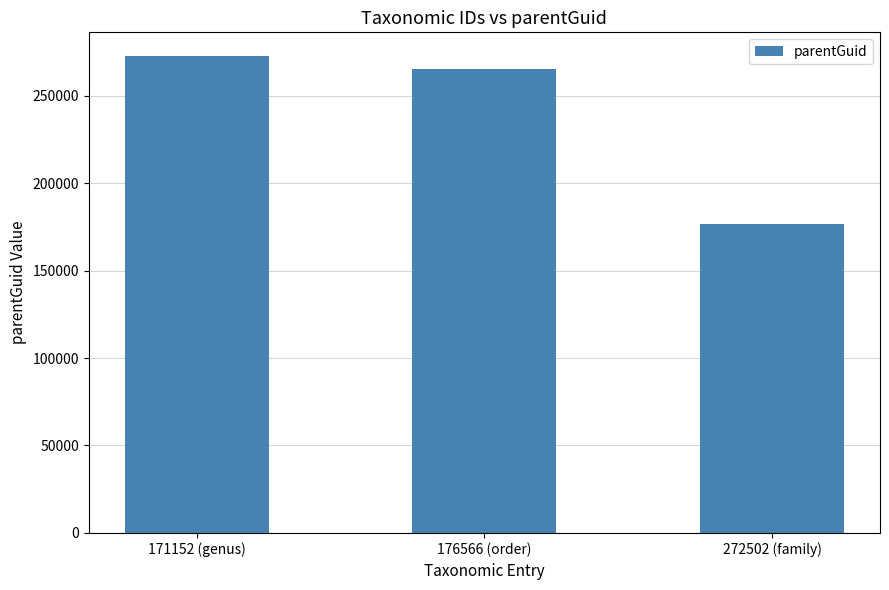

Are the bars horizontal?

No